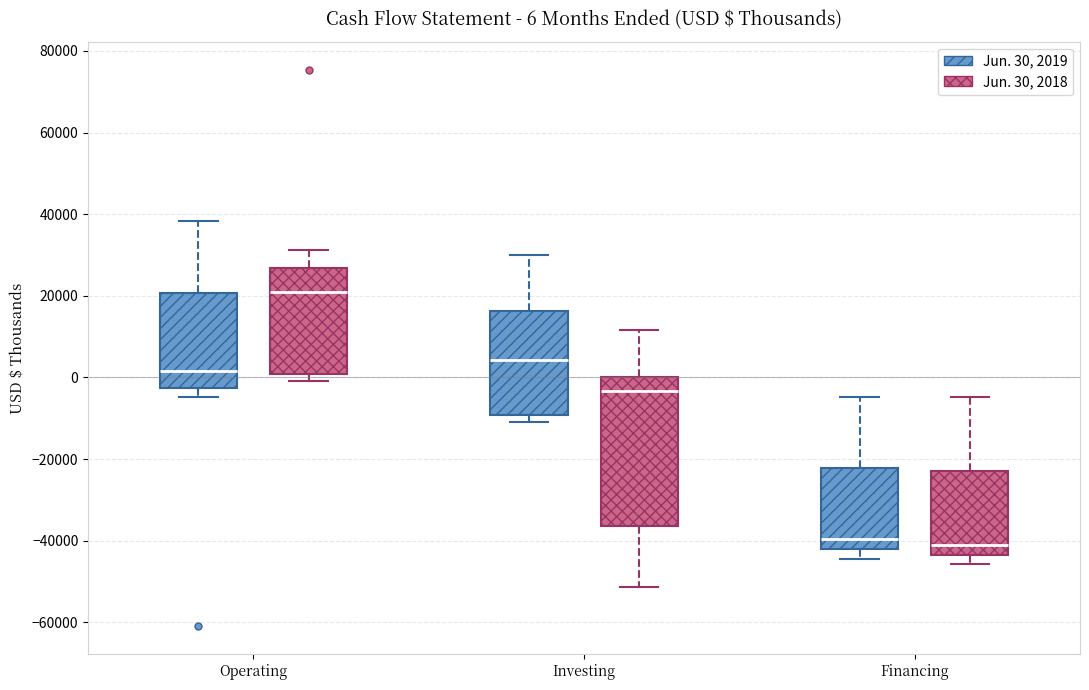

Comparing the boxes themselves (not the whiskers), which one is the tallest?

Investing (Jun. 30, 2018)